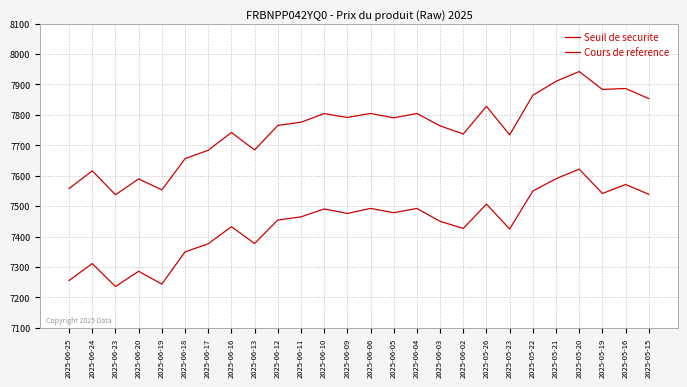

What is the difference between the maximum and second lowest values in the Seuil de securite series?

377.6